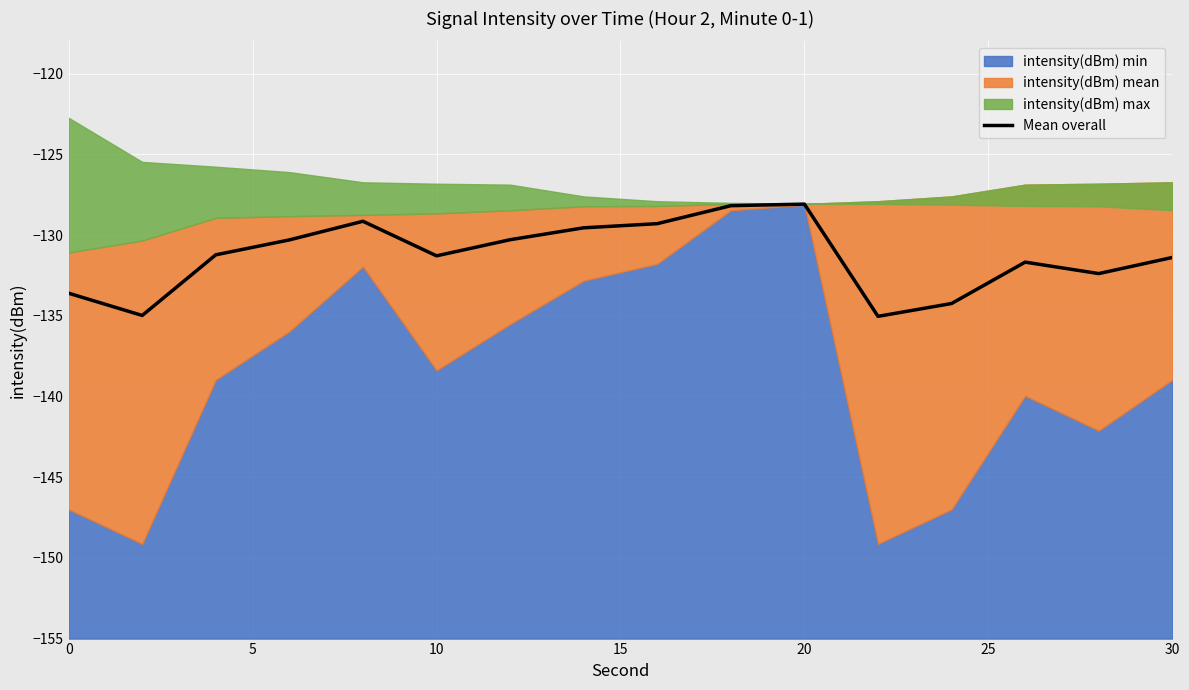

How many interior local peaks (higher than both neighbors) does the data have?

3